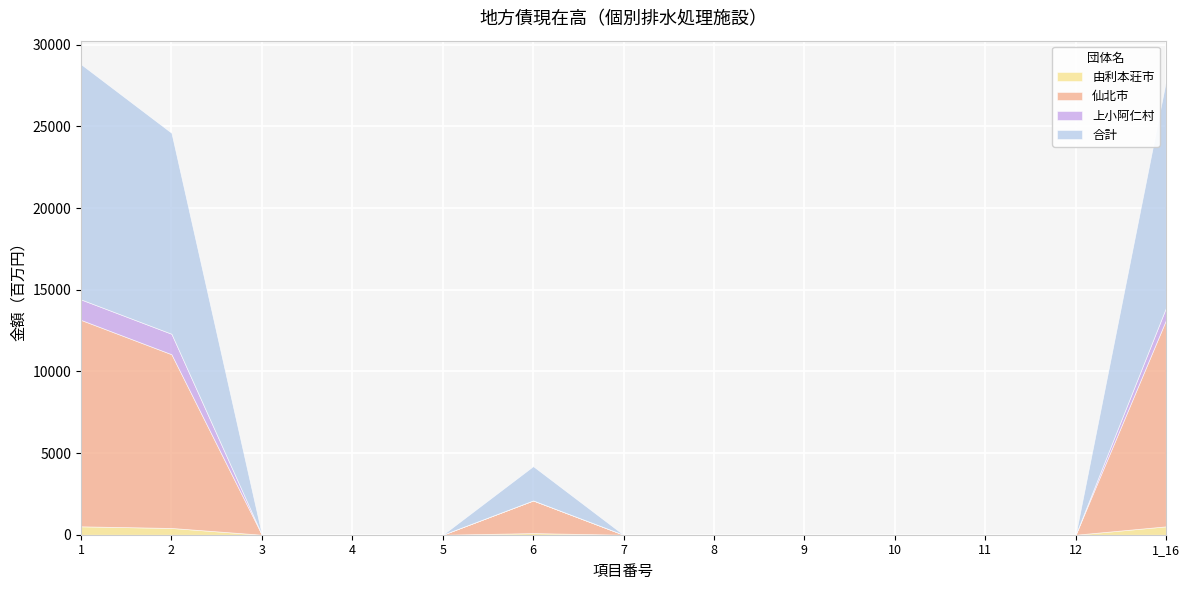

At which category is the sum across all series the highest?

1